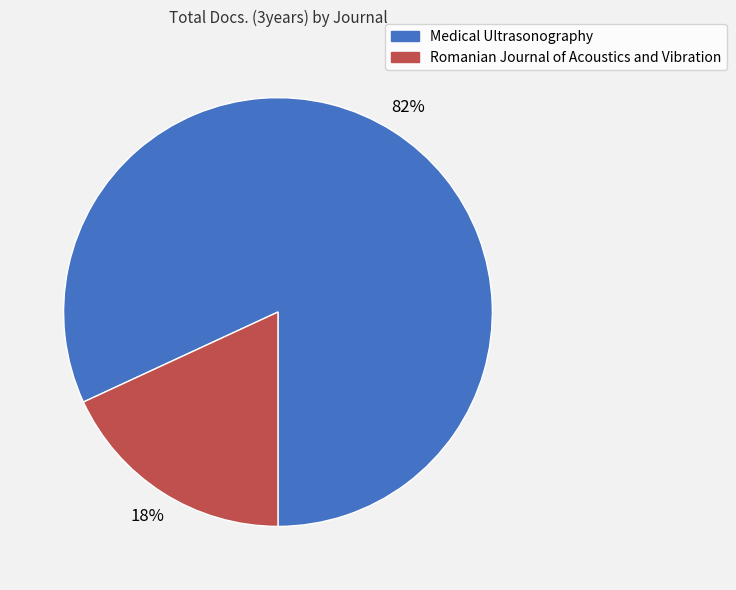

To the nearest percent, what percentage of the pie is Romanian Journal of Acoustics and Vibration?

18%